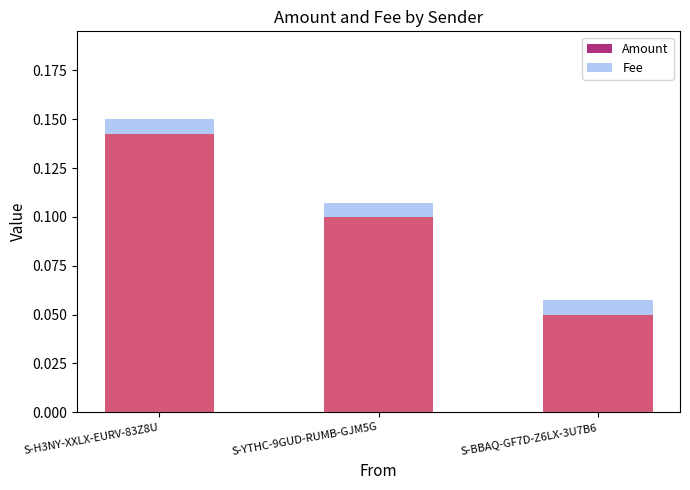

Which has a higher value, S-YTHC-9GUD-RUMB-GJM5G or S-BBAQ-GF7D-Z6LX-3U7B6?

S-YTHC-9GUD-RUMB-GJM5G